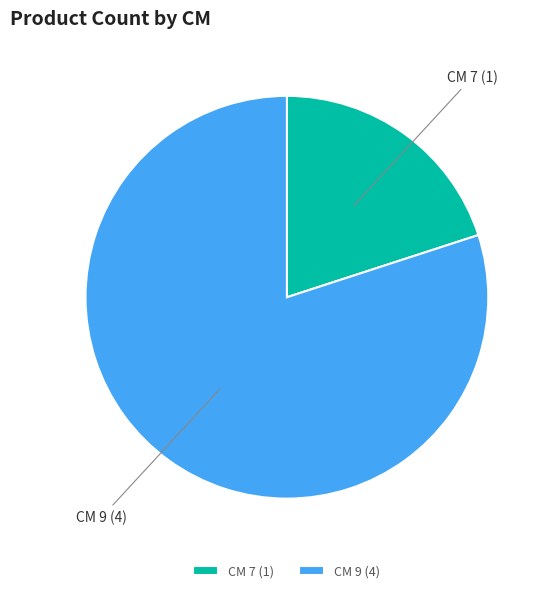

Is there any slice that represents more than half of the pie?

Yes